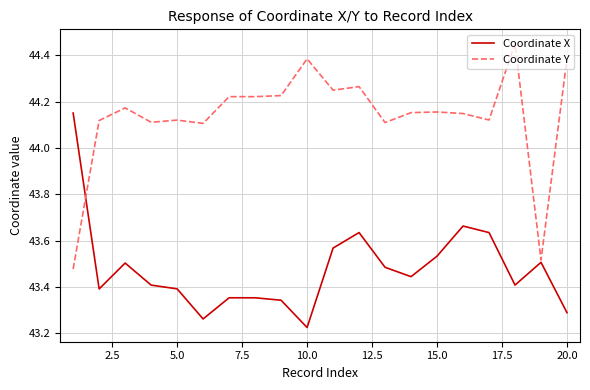

Which series has the largest total across all categories?

Coordinate Y